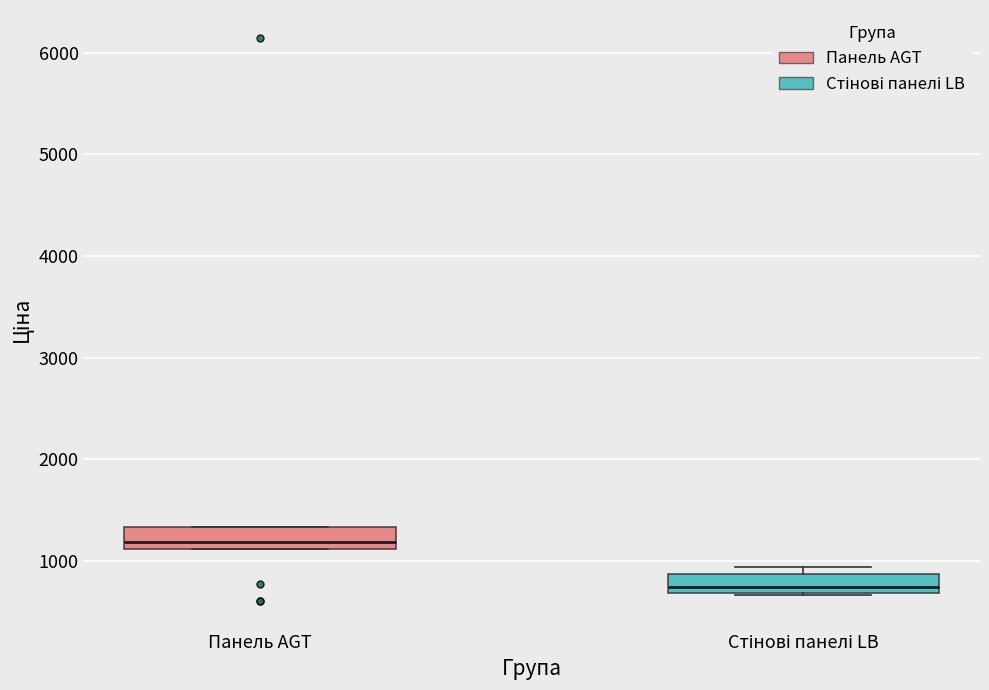

Which box has the highest median line?

Панель AGT